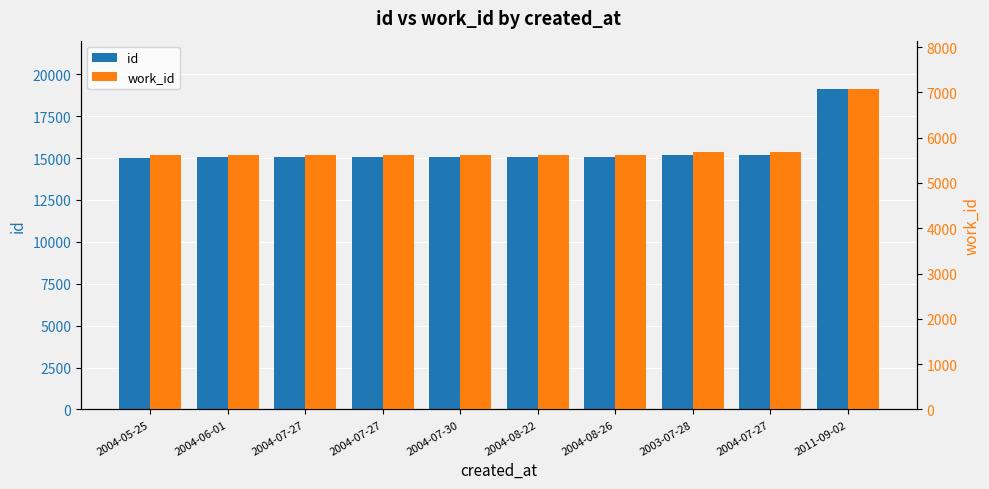

Where does the work_id series first go above 5622?

2004-08-26